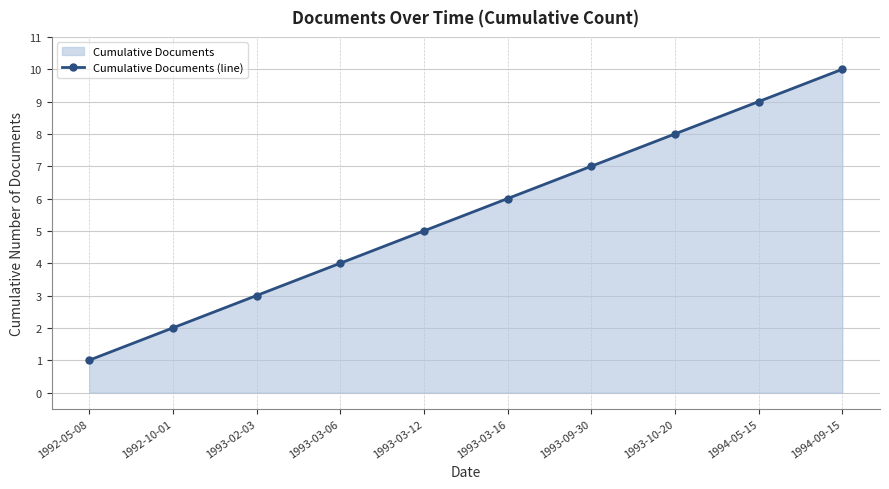

What value does the data have at 1993-03-16?

6